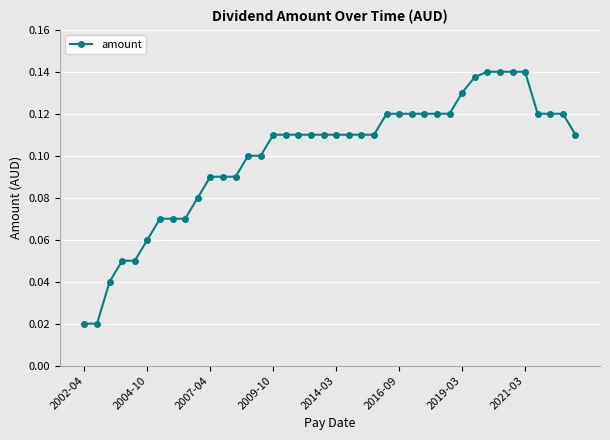

How many values are between 0 and 1?

40